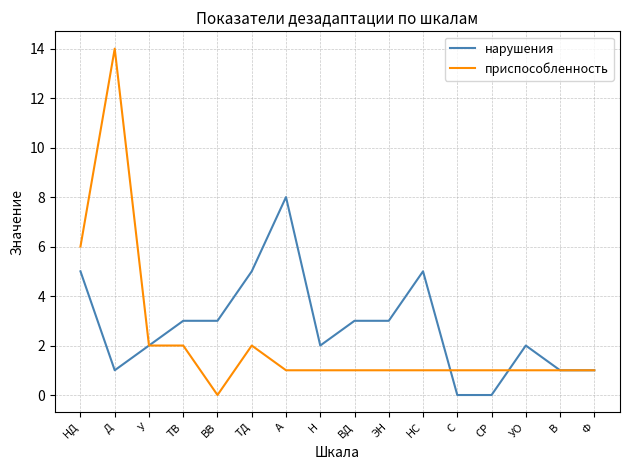

What is the difference between the second highest and second lowest values in the нарушения series?

5